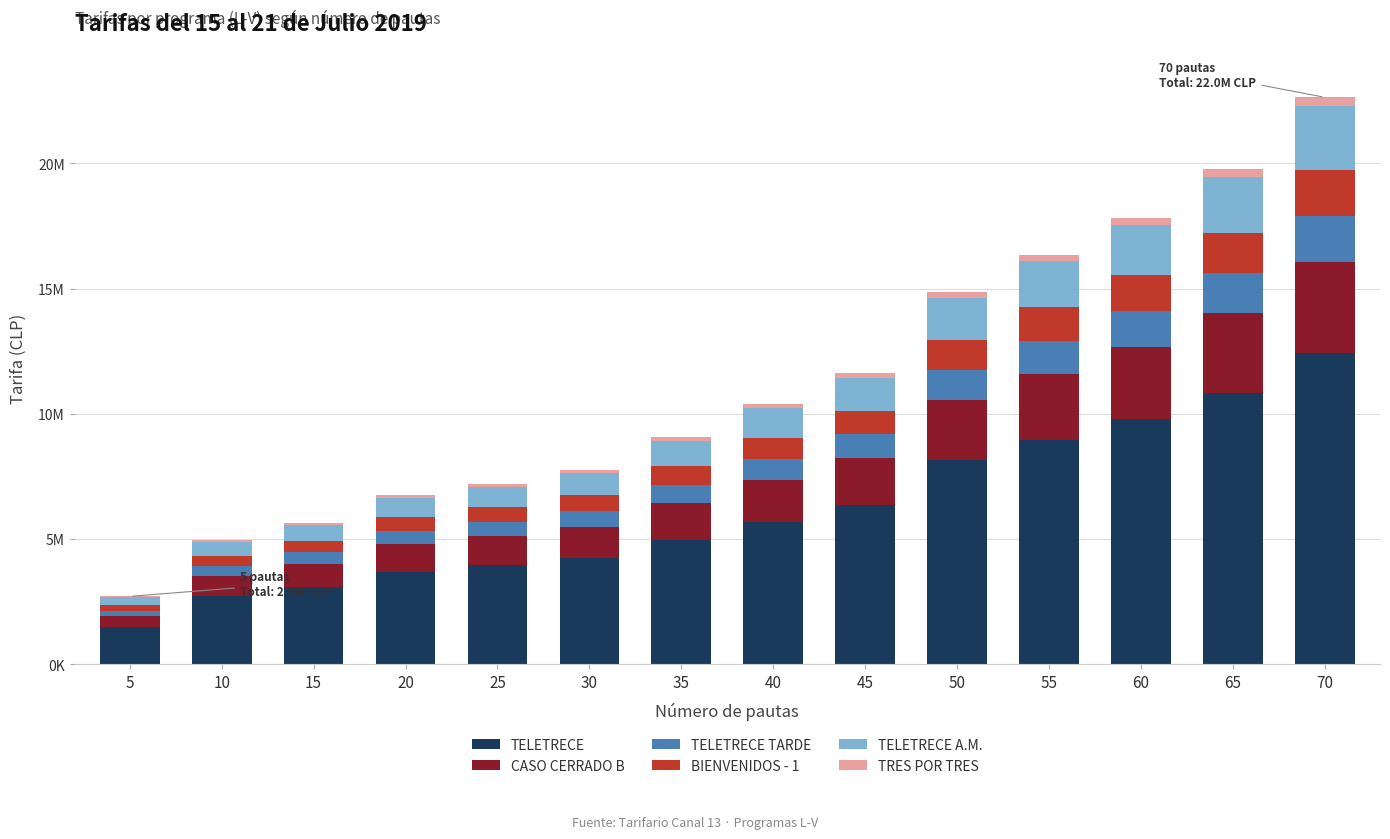

Where does the BIENVENIDOS - 1 series first go above 838000?

45